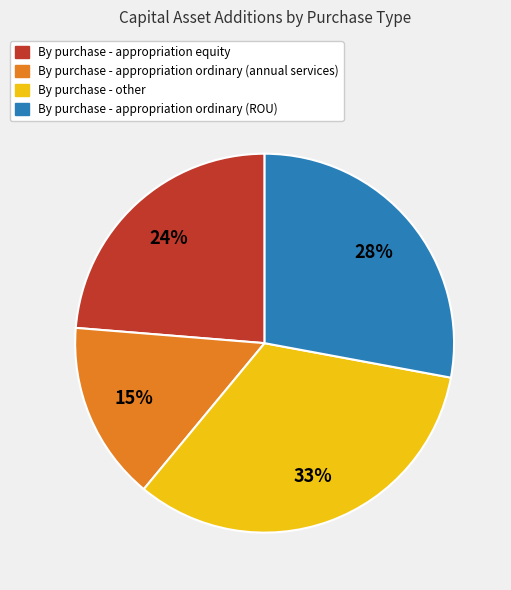

Count the number of slices in the pie.

4